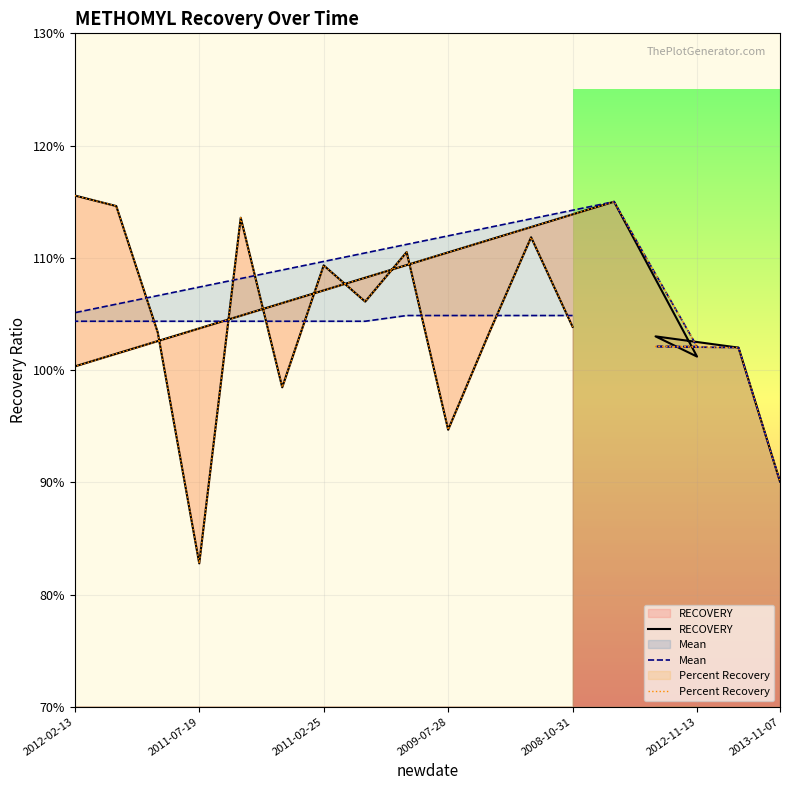

Is it true that Percent Recovery equals 1.5 at 2012-02-13?

False